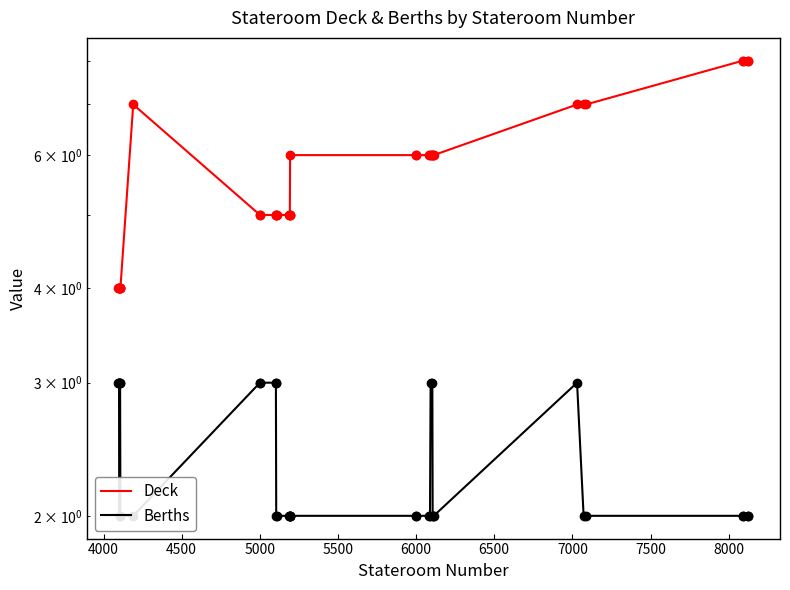

What is the value of the Deck point at the 22nd from the left?

6